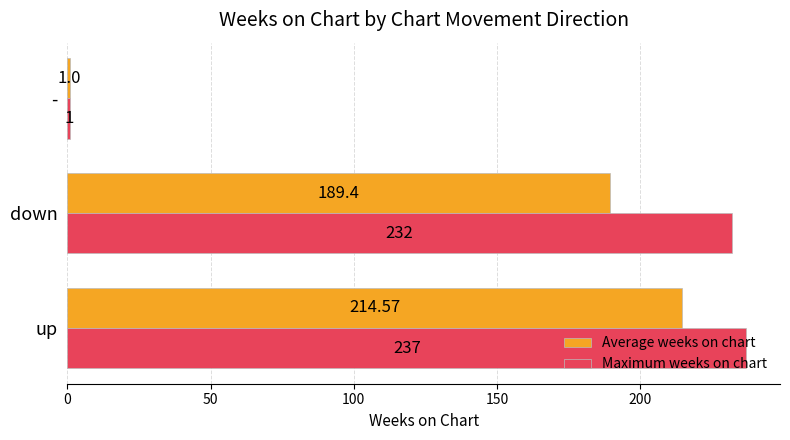

Which series has the widest spread of values?

Maximum weeks on chart